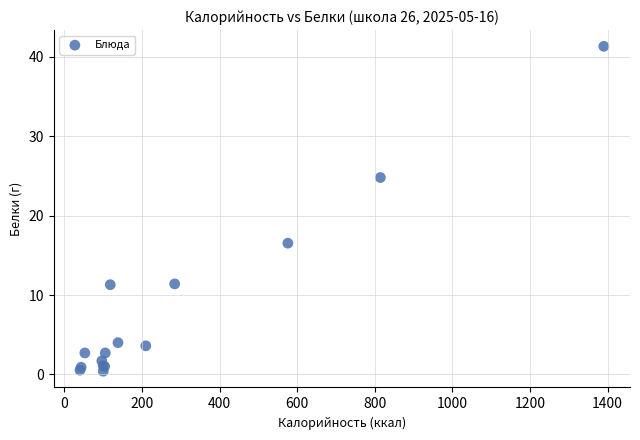

What Y value in the scatter plot is closest to 20?

16.5